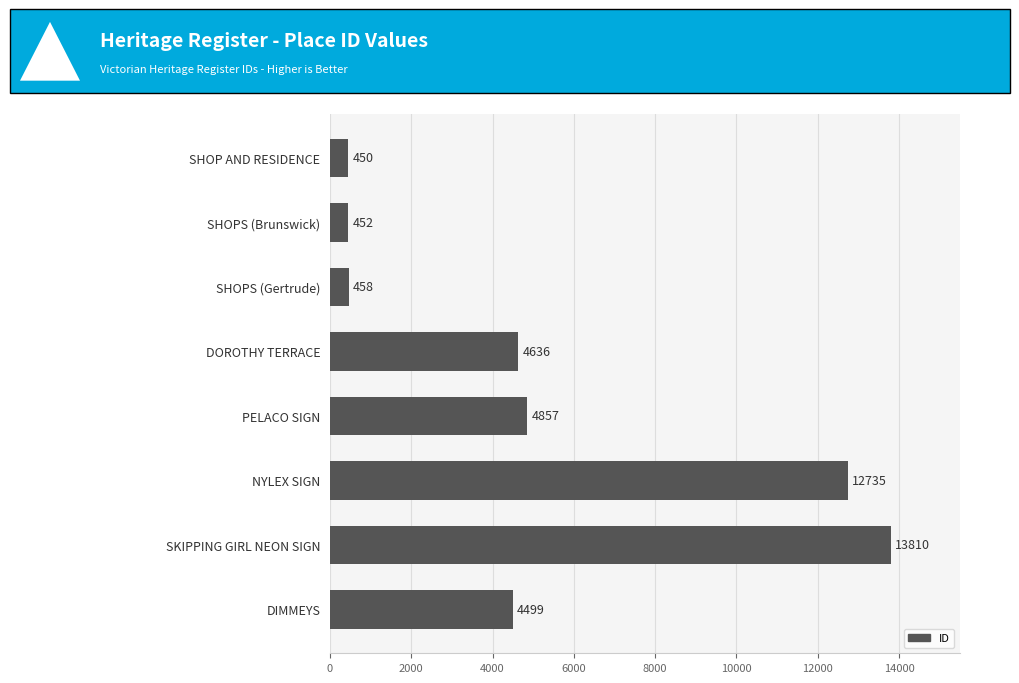

What is the sum of the values at SHOPS (Brunswick) and SHOPS (Gertrude)?

910